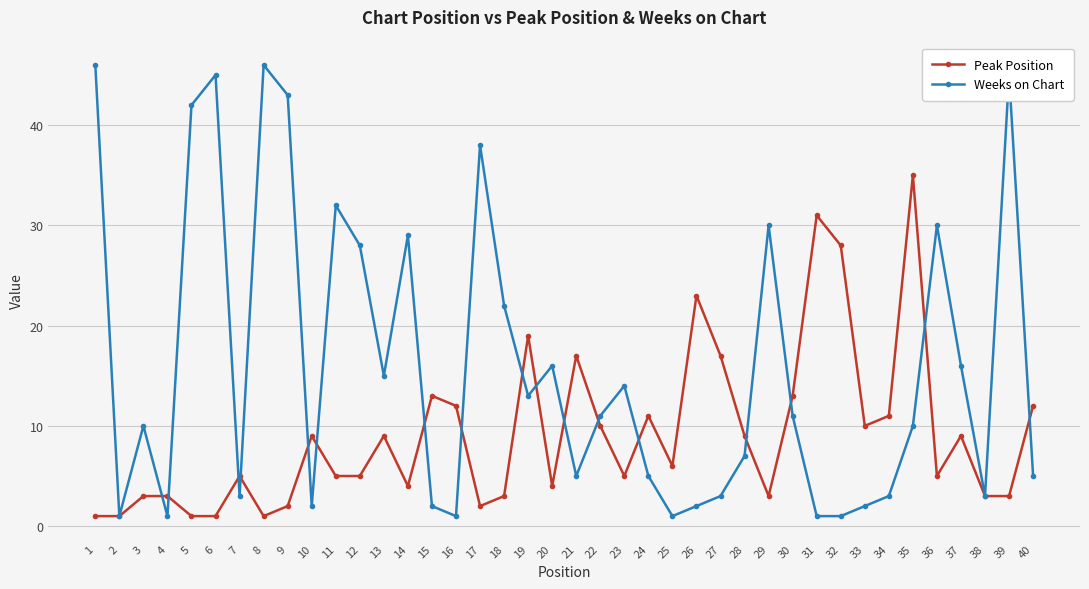

List the series in order of their peak value, lowest first.

Peak Position, Weeks on Chart